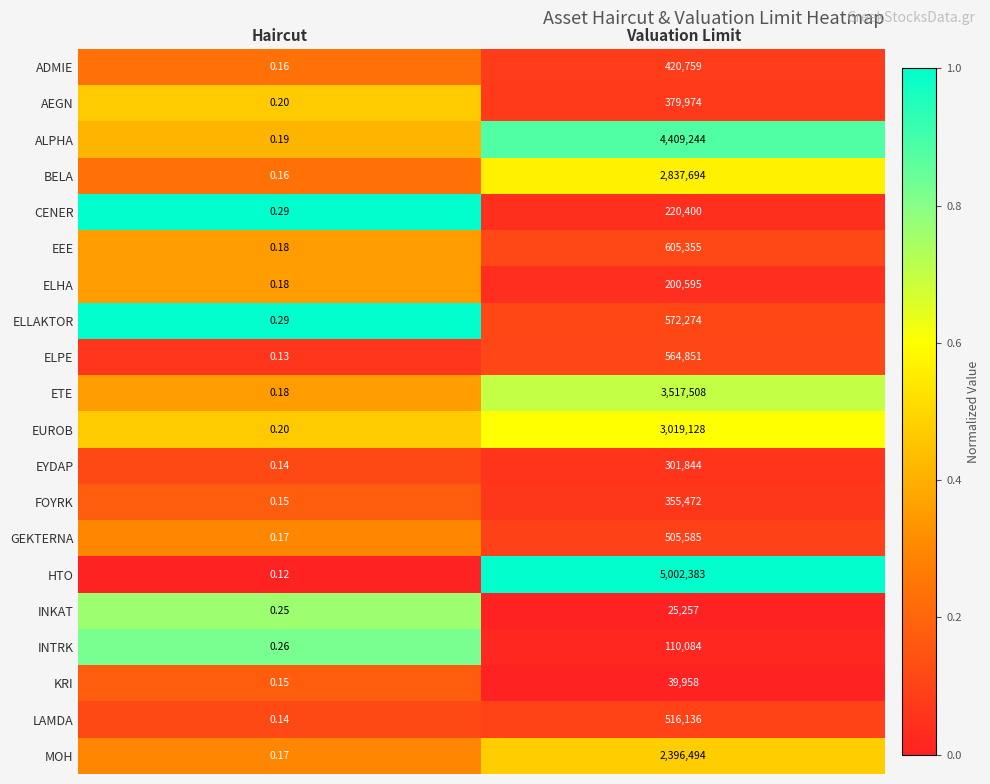

How many series are shown in this chart?

20